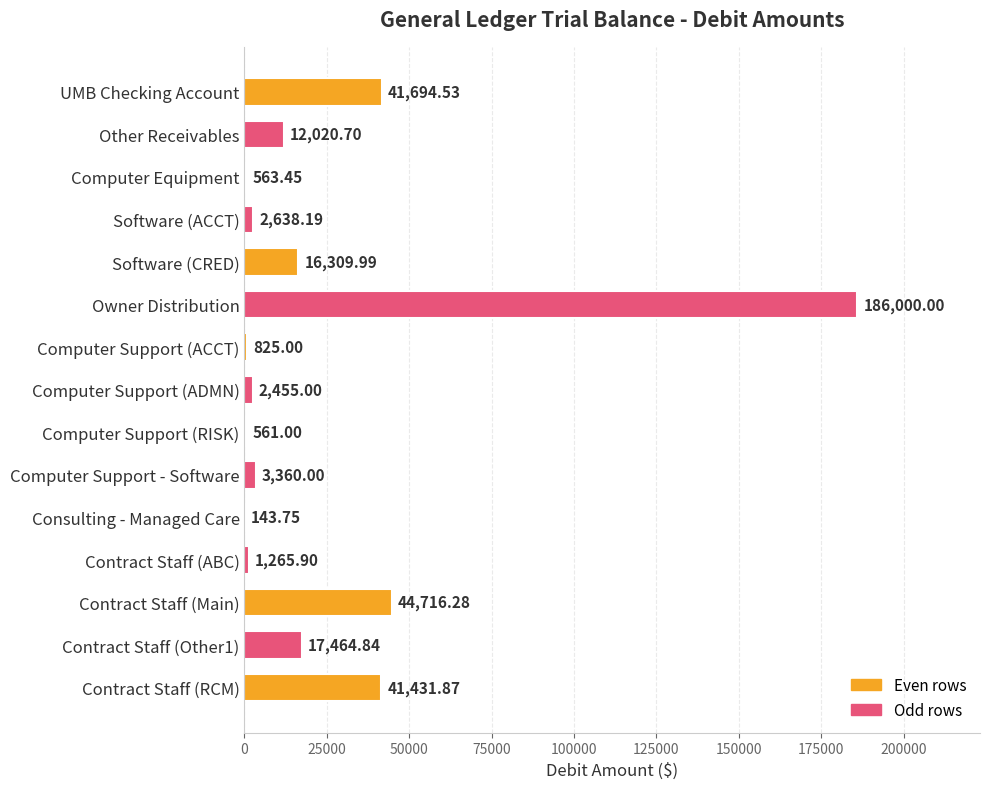

Where is the data nearest to the value 93071?

Contract Staff (Main)